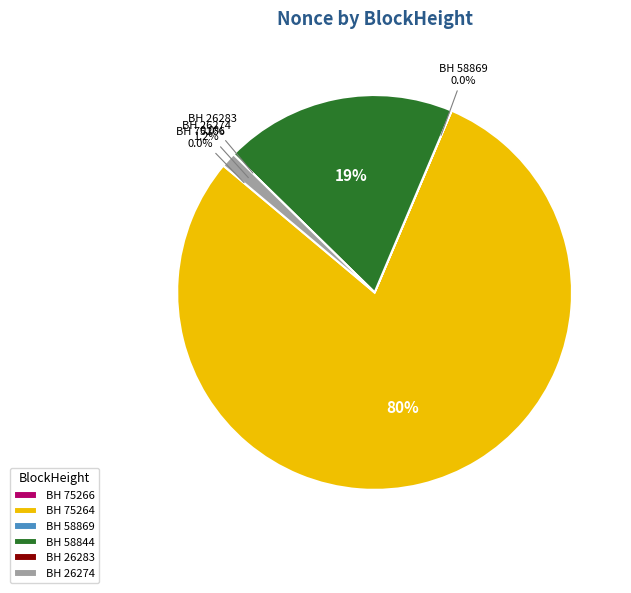

How many slices are in this pie chart?

6